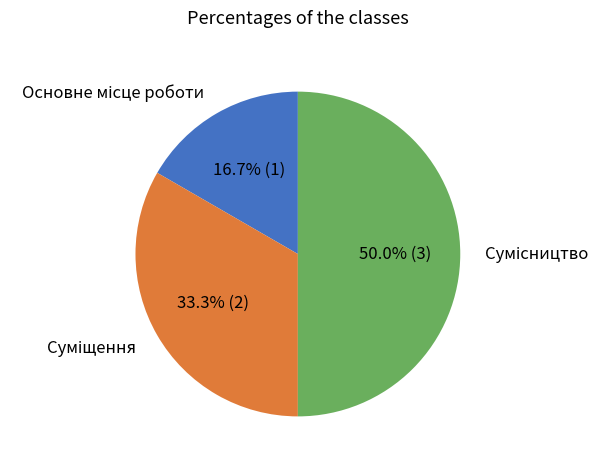

What percentage is NOT represented by Суміщення?

66.7%